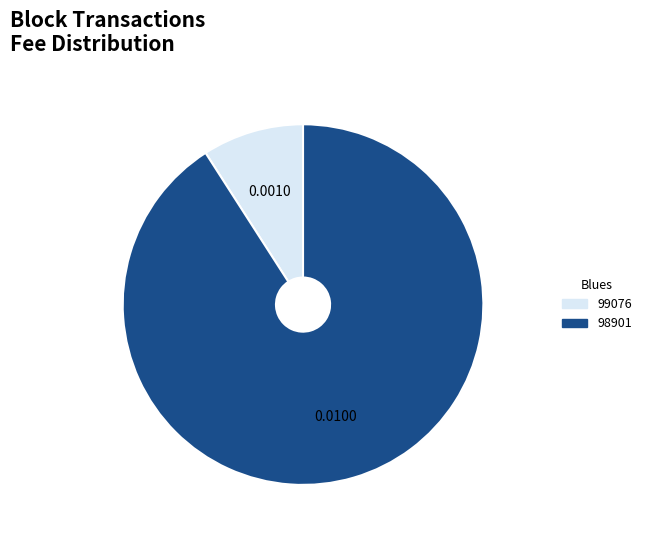

Between 98901 and 99076, which is larger?

98901